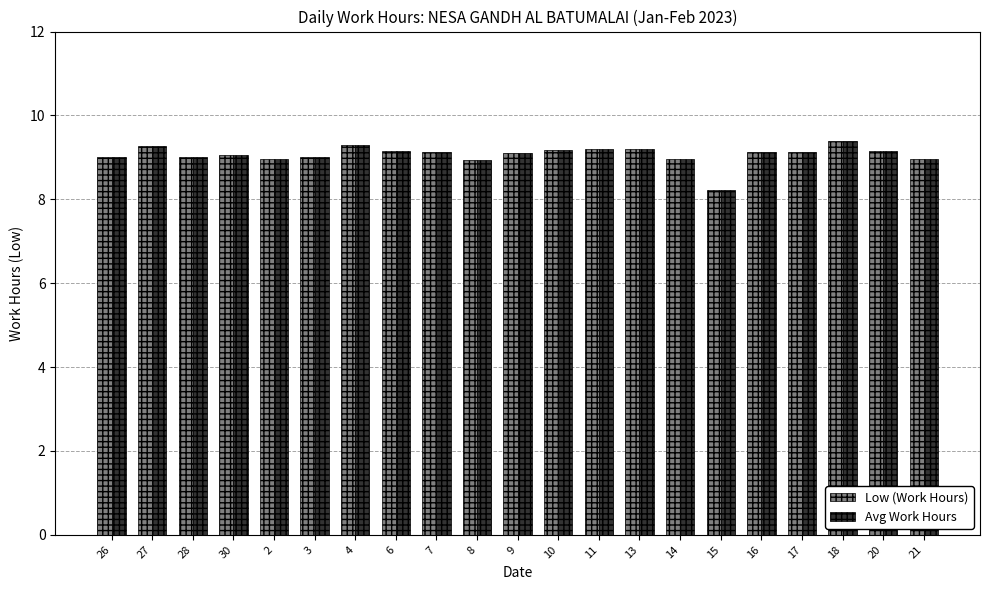

What is the minimum value for Avg Work Hours?

8.2